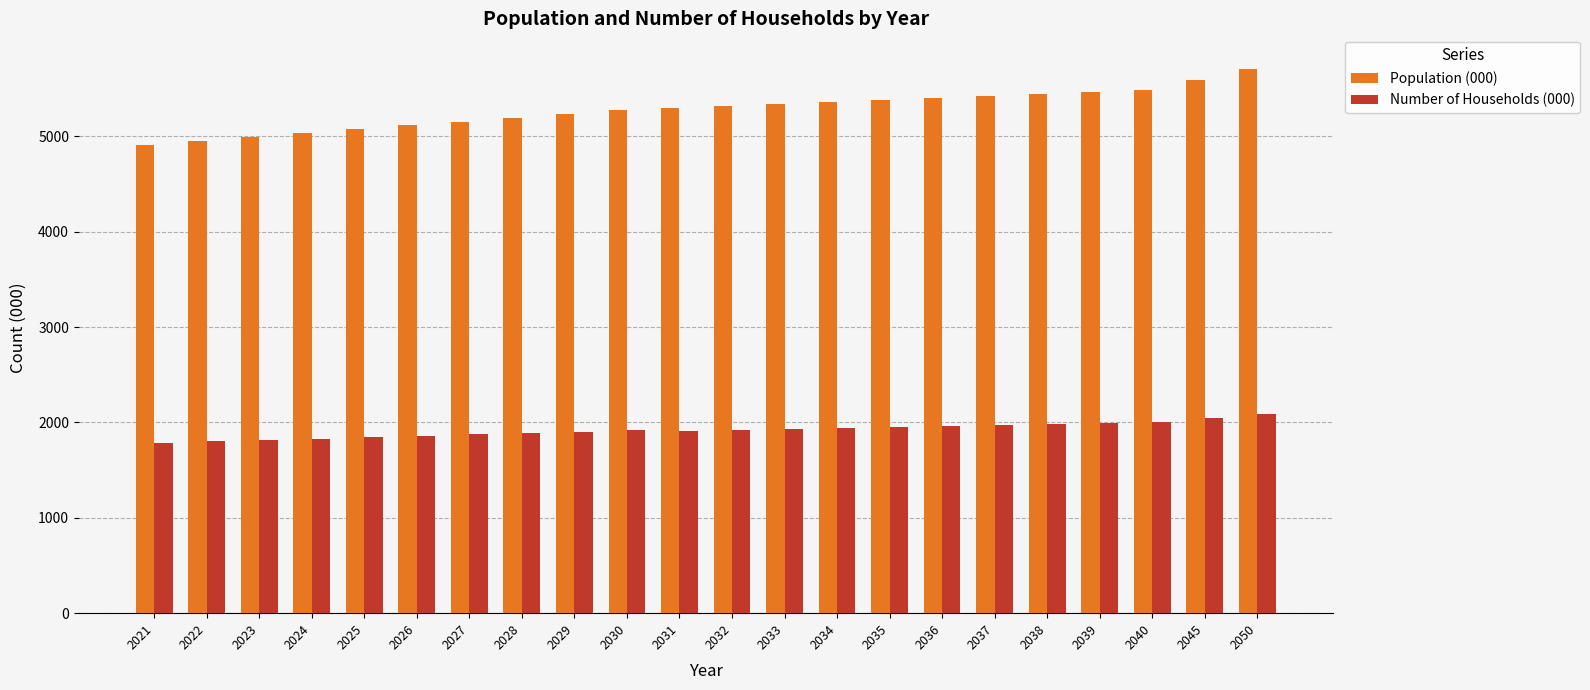

Count the number of categories in the chart.

22